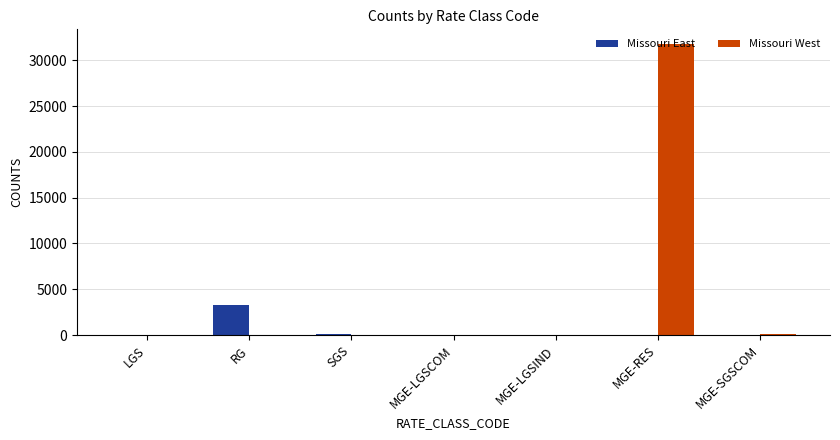

True or false: Missouri East has a value of 0 at MGE-SGSCOM.

True